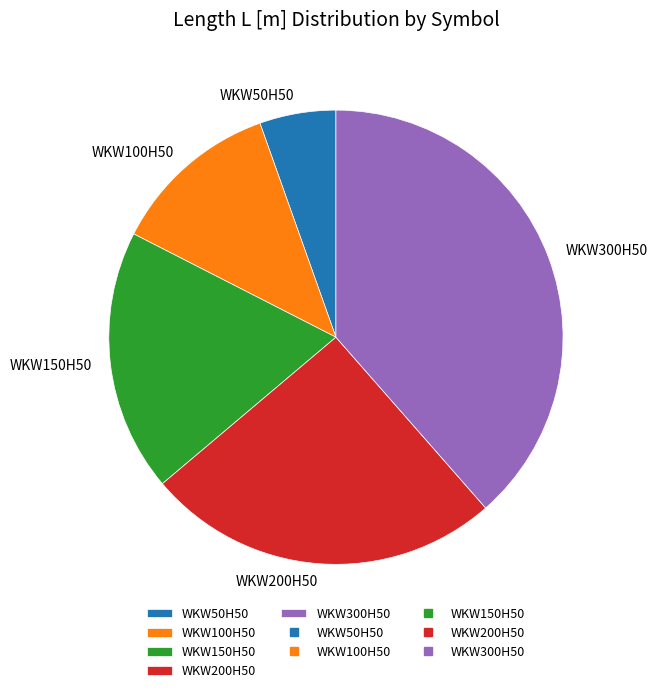

Do WKW150H50 and WKW300H50 together represent more than half of the pie?

Yes